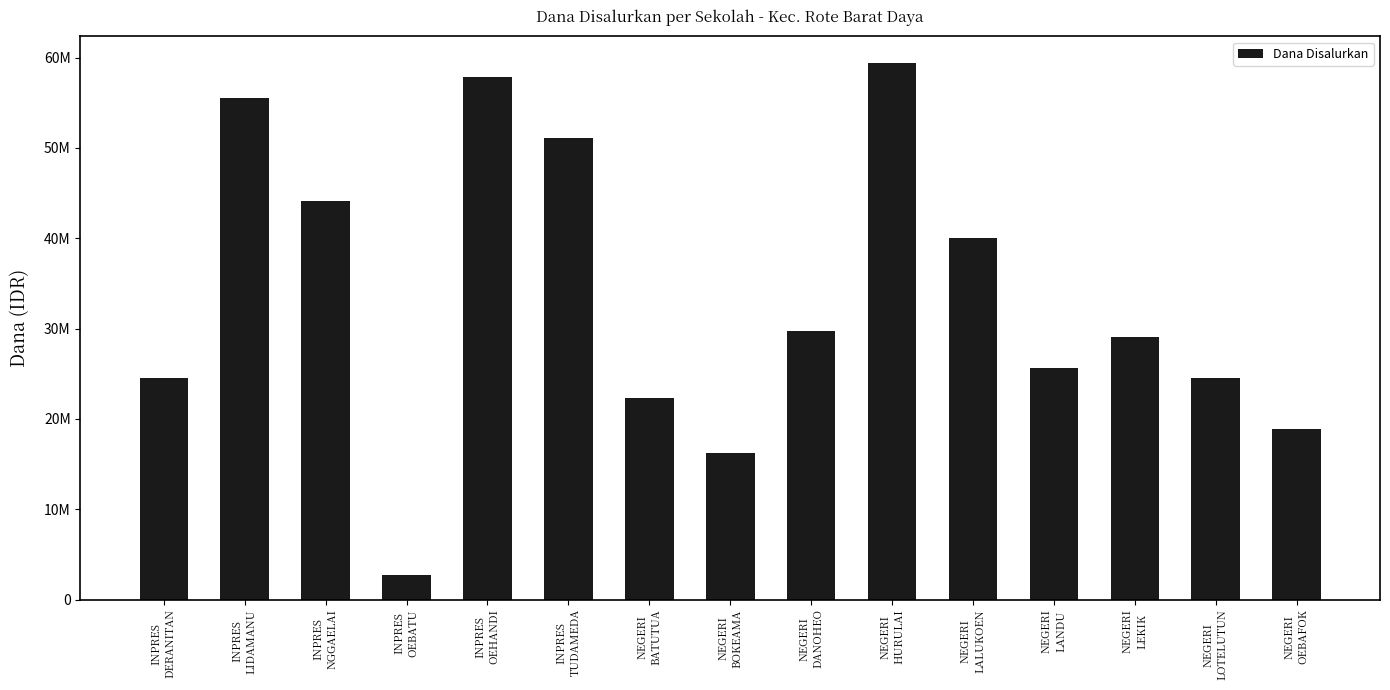

What is the sum of the values at NEGERI
LOTELUTUN and NEGERI
BOKEAMA?

40725000